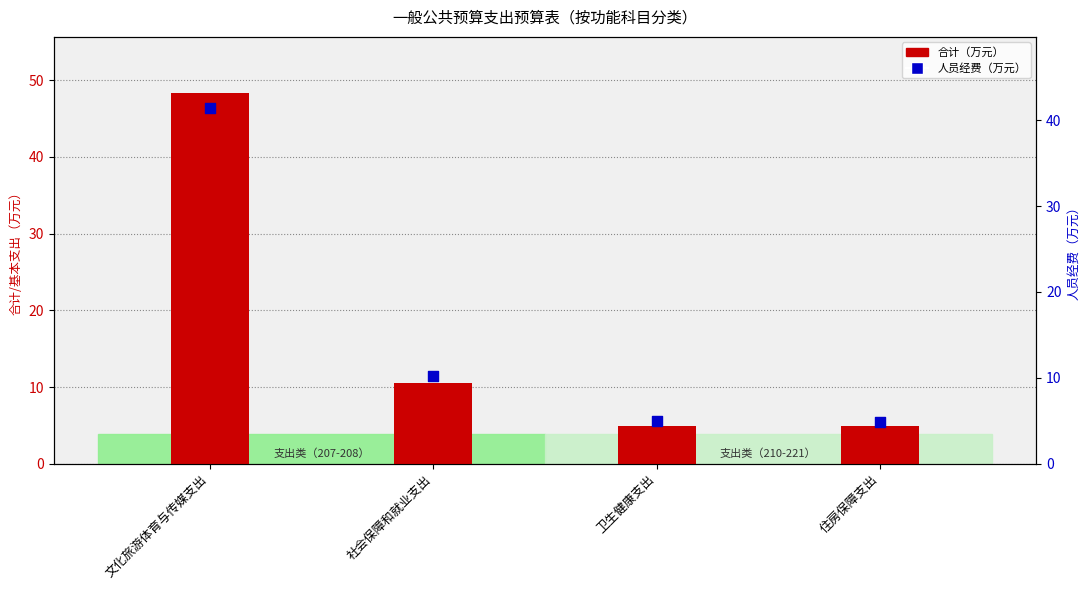

What is the total value across all series at 住房保障支出?

9.8